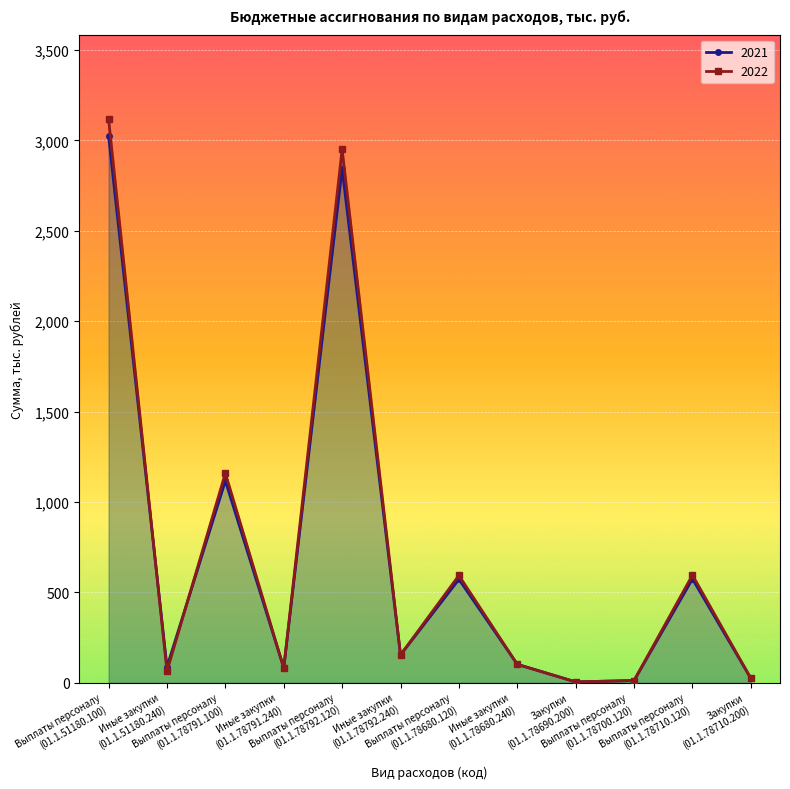

After their last crossing, which series has the higher values: 2021 or 2022?

2022